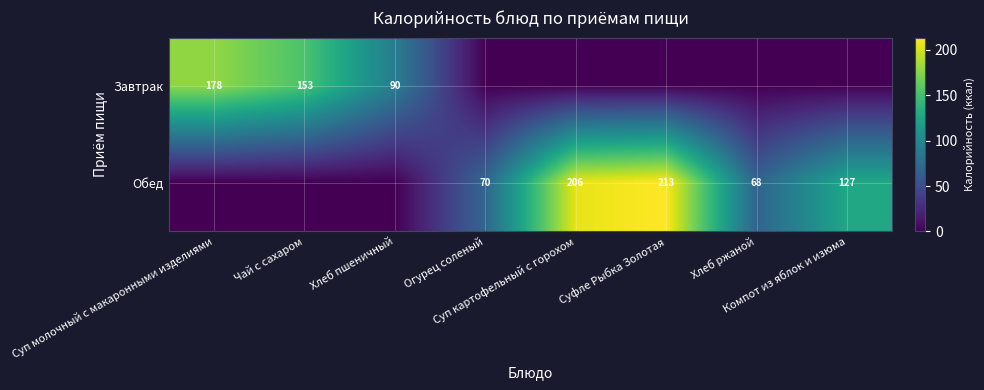

True or false: Обед has a value of 112.5 at Огурец соленый.

False